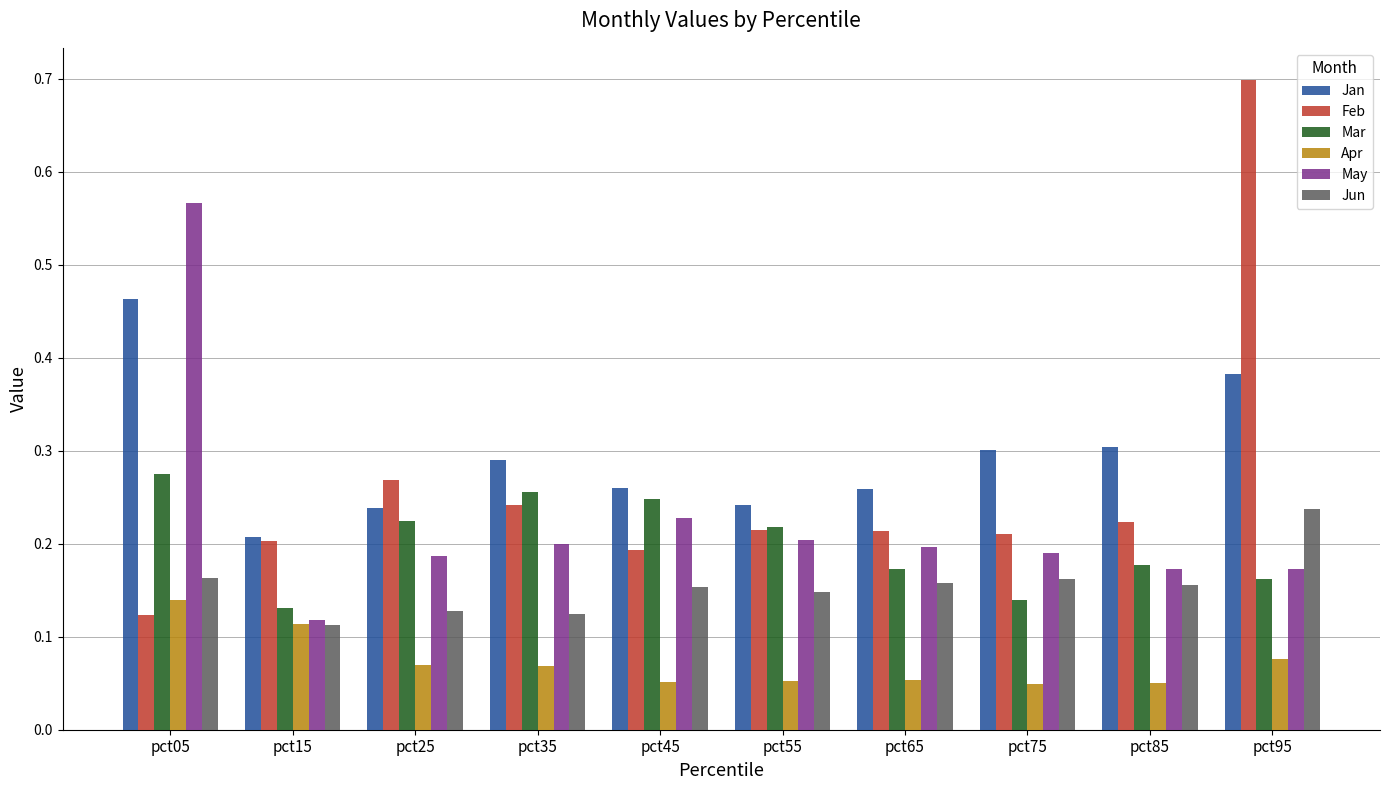

Which series has the largest range (max minus min)?

Feb